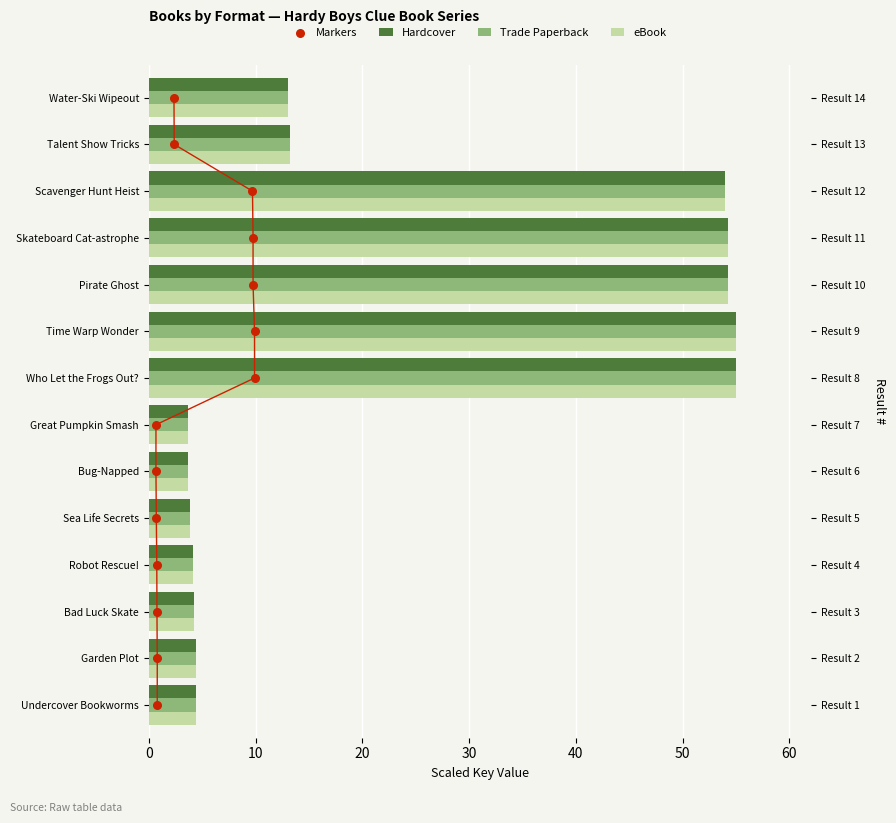

Which series contains the lowest Y value?

Markers